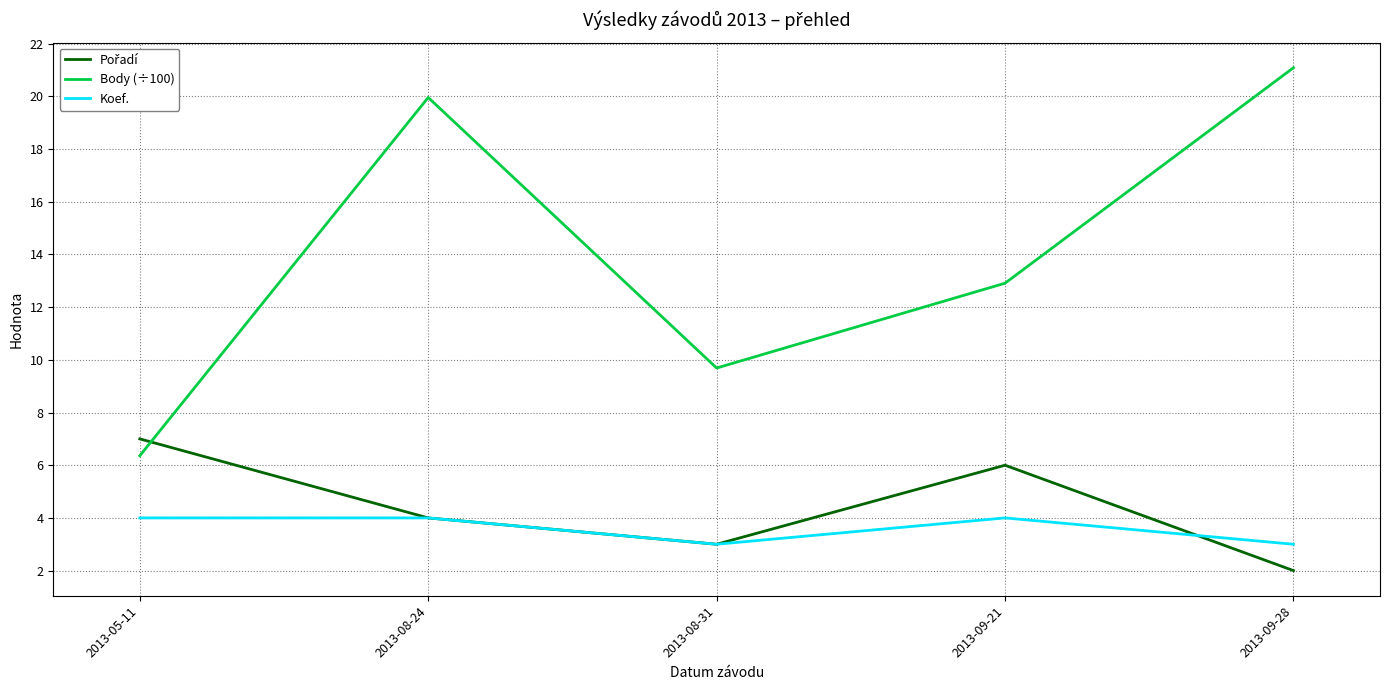

What value does the Koef. series have at 2013-09-28?

3.0